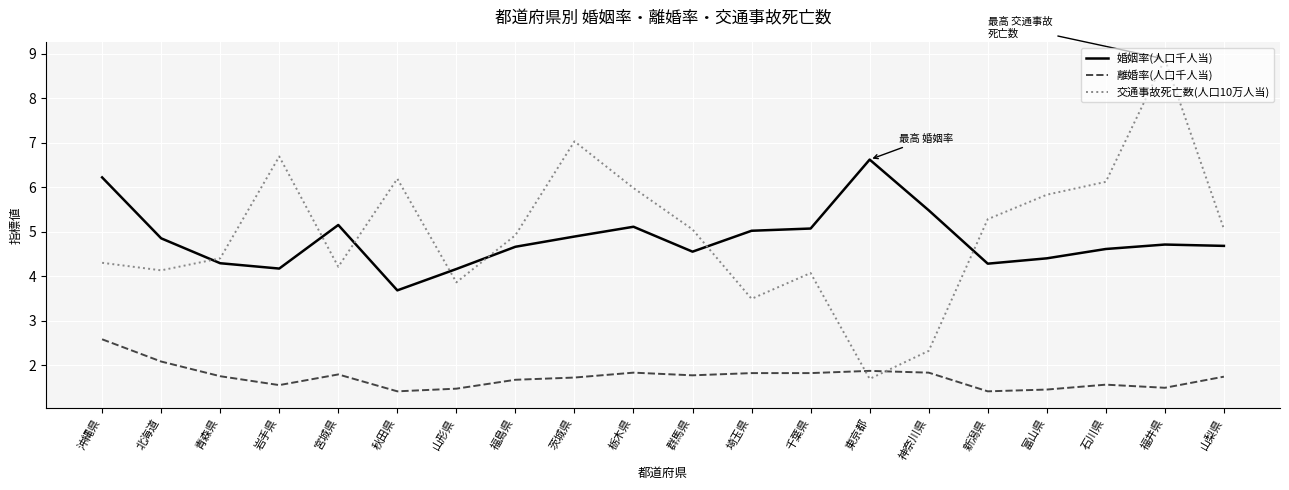

What is the sum of all 交通事故死亡数(人口10万人当) values?

99.5